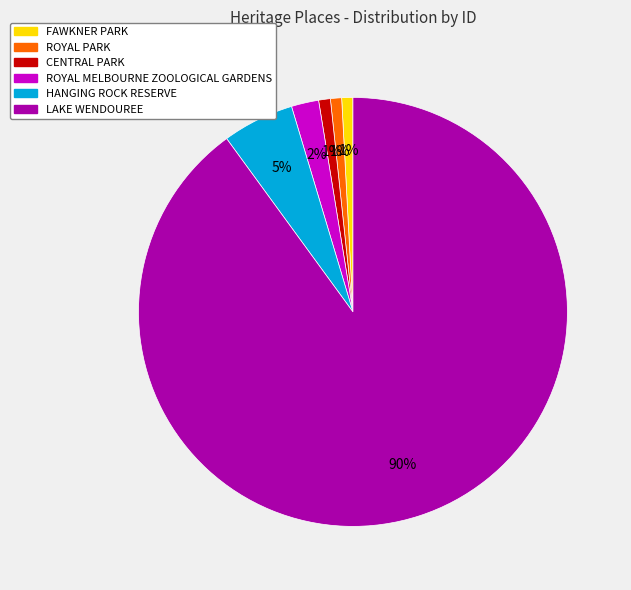

Combined, do FAWKNER PARK and LAKE WENDOUREE account for over 50%?

Yes